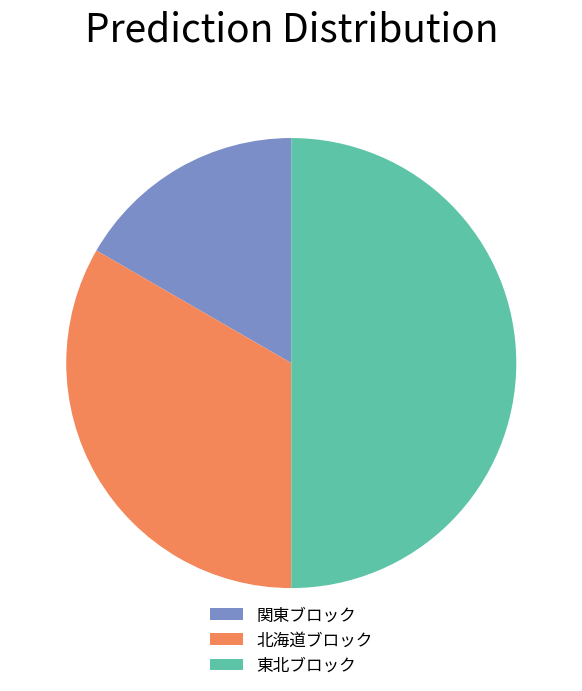

The 東北ブロック slice represents 36% of the pie. True or false?

False